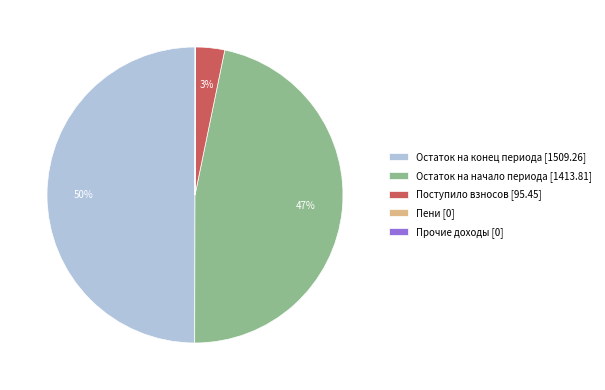

To the nearest percent, what is the difference between the largest and smallest slice percentages?

50%